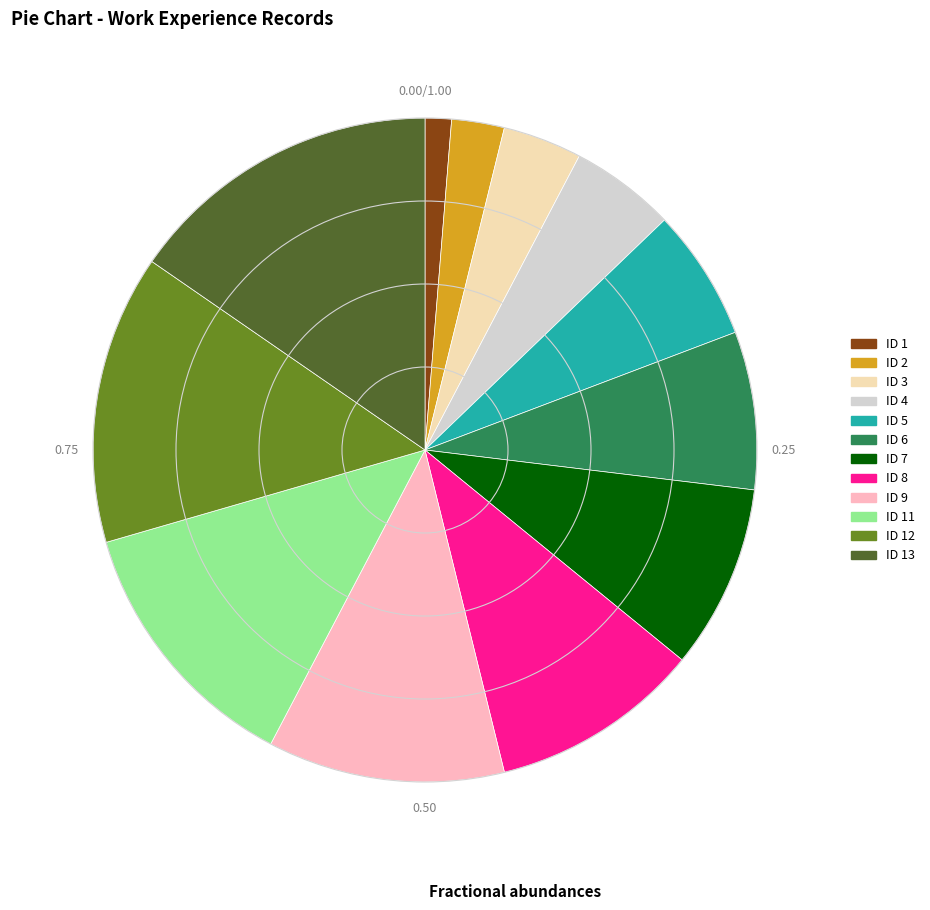

Which has a higher value, ID 2 or ID 5?

ID 5